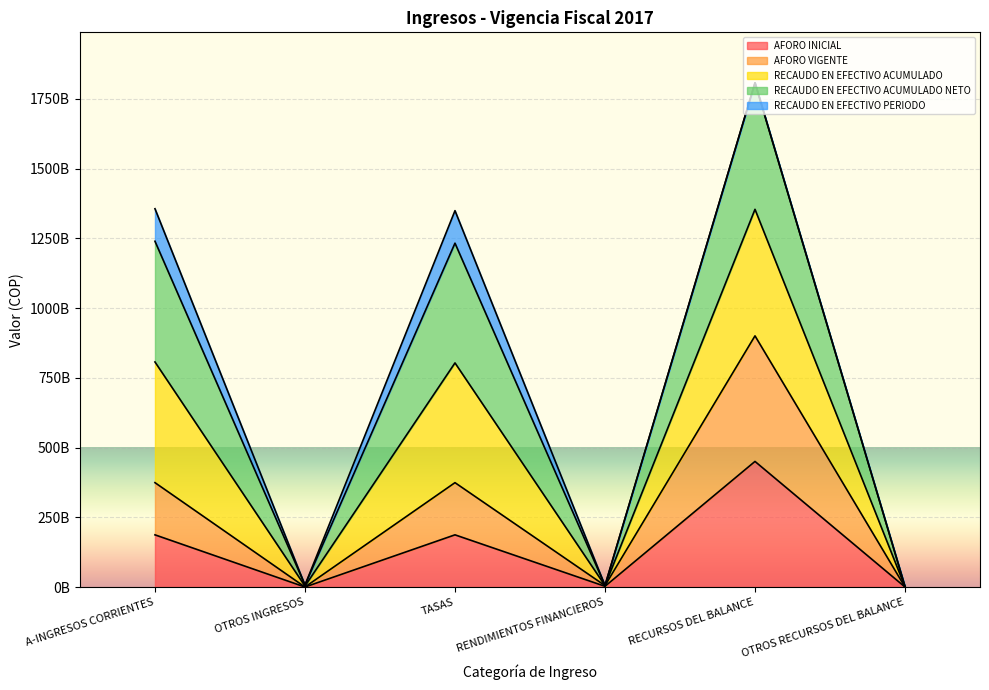

How many data points in AFORO VIGENTE are above 374120800000?

1